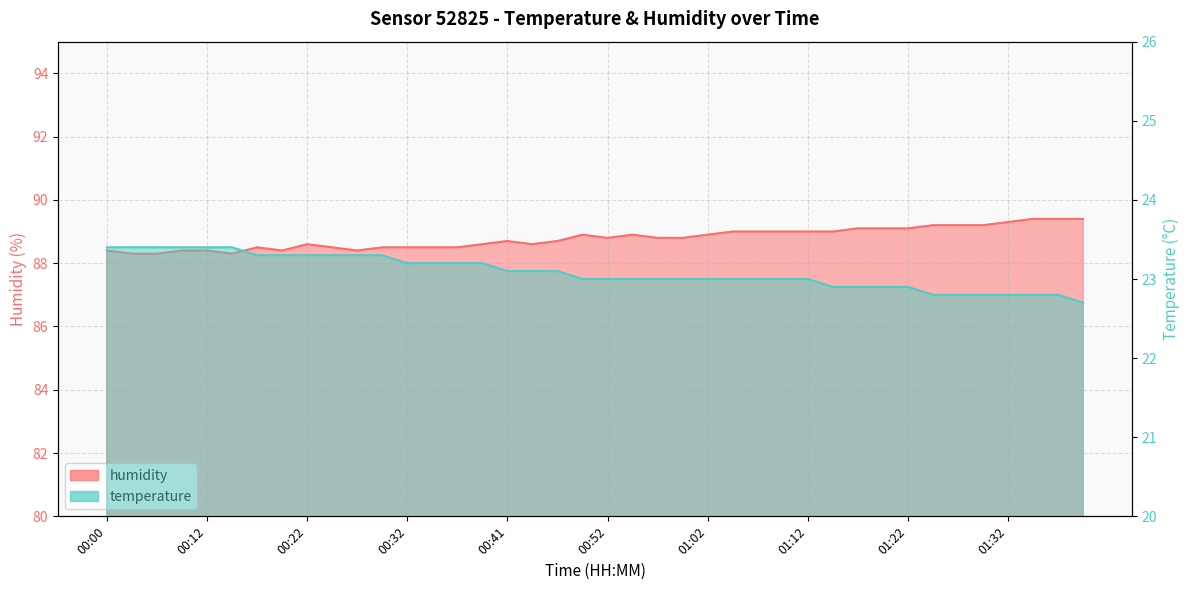

At which category is the sum across all series the highest?

01:35